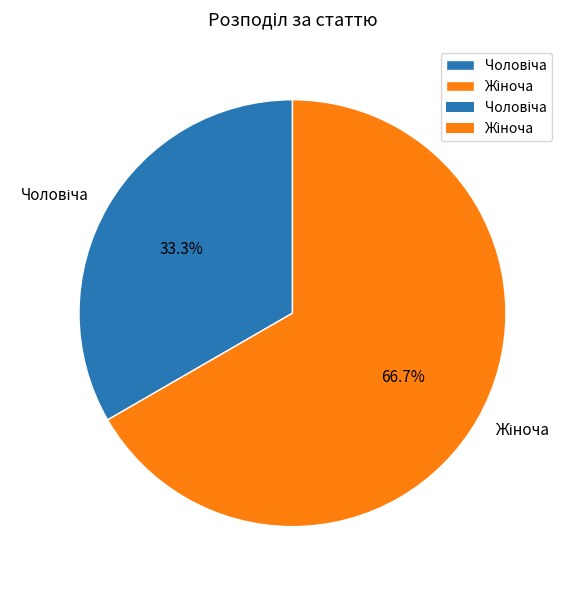

Is there any slice that represents more than half of the pie?

Yes